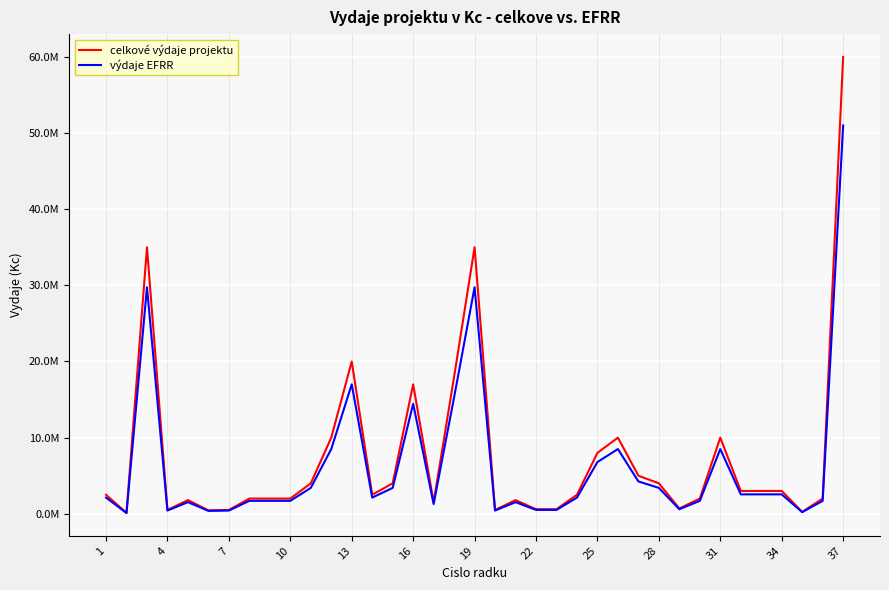

Which series has the largest total across all categories?

celkové výdaje projektu